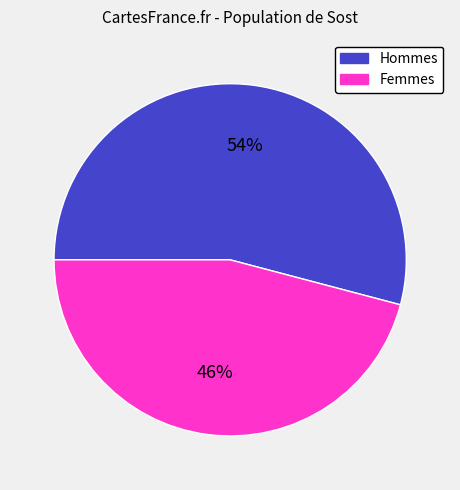

To the nearest percent, what is the average slice percentage?

50%